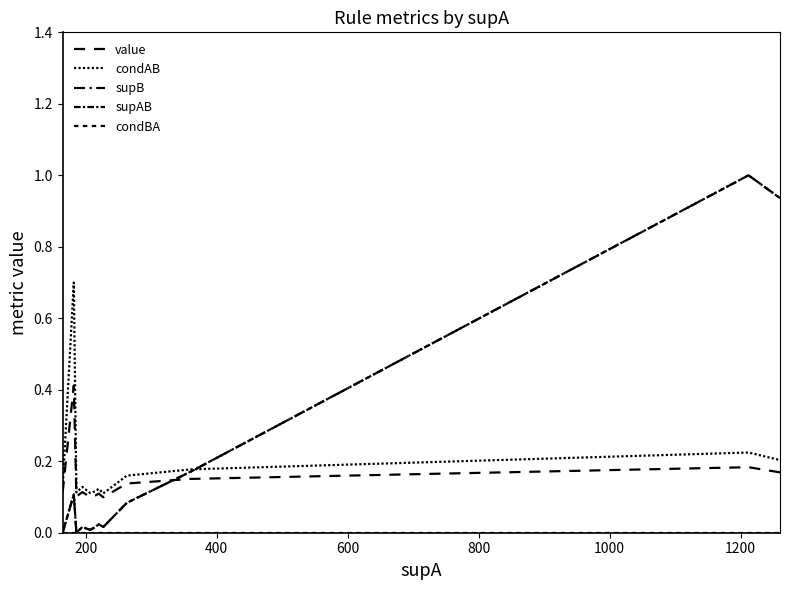

Which series has the widest spread of values?

supB